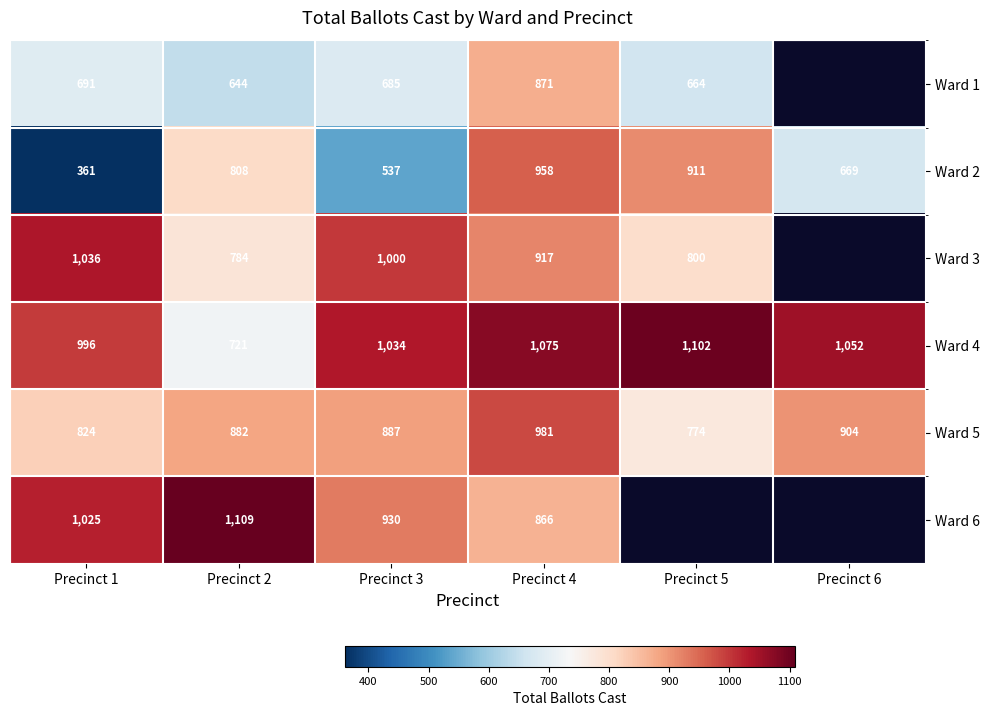

At which label is Ward 2 closest to 659?

Precinct 6